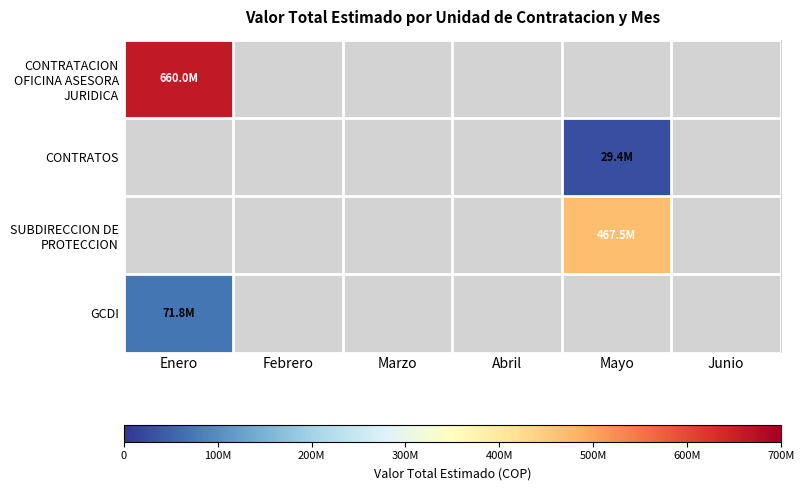

Which series has the largest total across all categories?

CONTRATACION OFICINA ASESORA JURIDICA